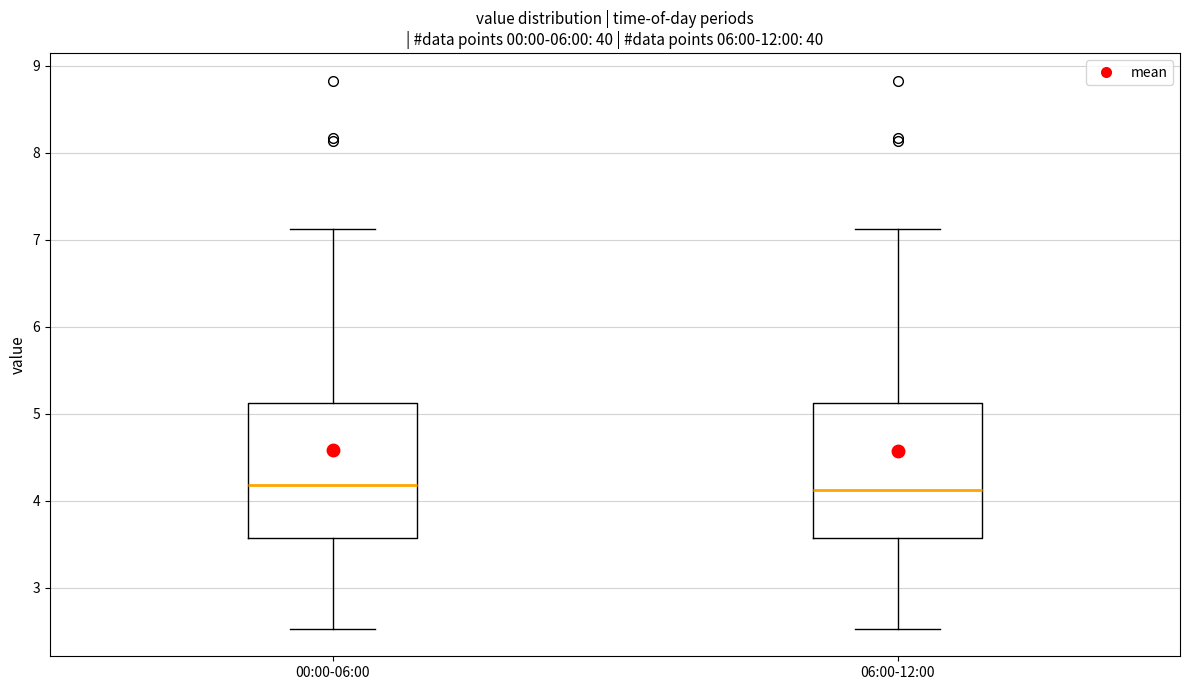

Reading left to right, transcribe this box plot: for each box, give where its median line is, the range the box spans, and where its two whiskers end, as read against the y-axis. The values are not printed on the chart, so give them approximately, as read against the axis.

00:00-06:00: median 4.2, box 3.6 to 5.1, whiskers 2.5 to 7.1
06:00-12:00: median 4.1, box 3.6 to 5.1, whiskers 2.5 to 7.1